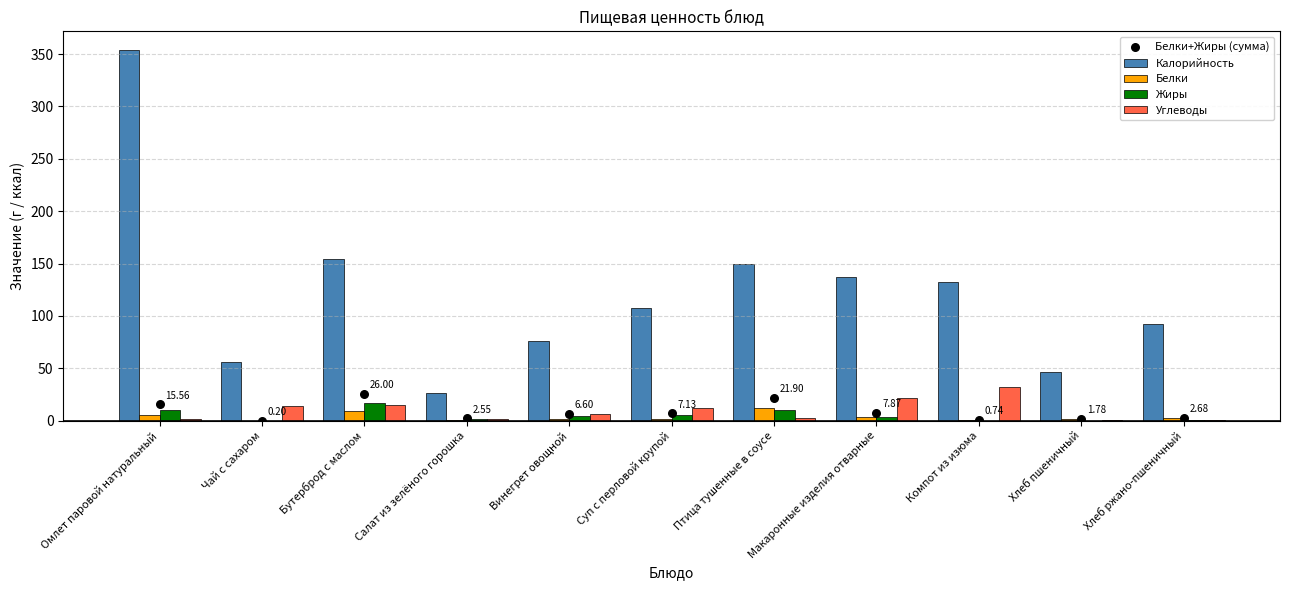

Which series contains the lowest Y value?

Жиры